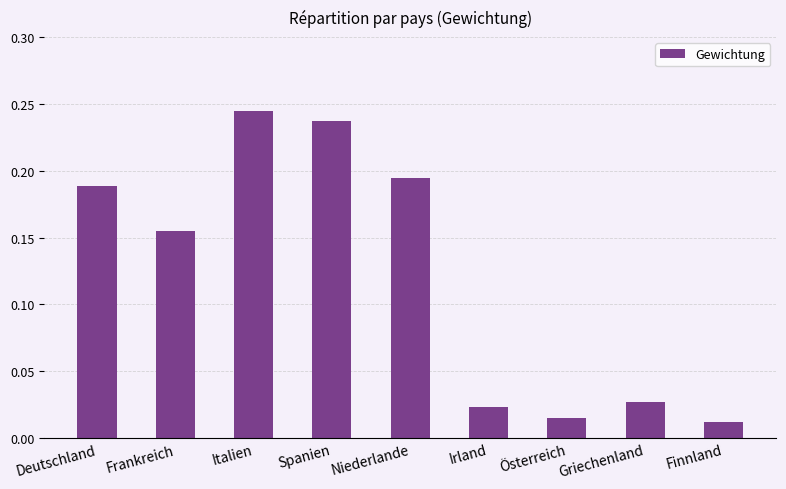

The value at Frankreich is 0.3. True or false?

False